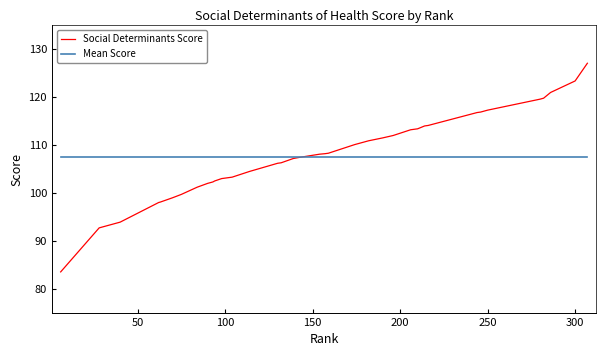

Is this an area chart (filled region under the line)?

No